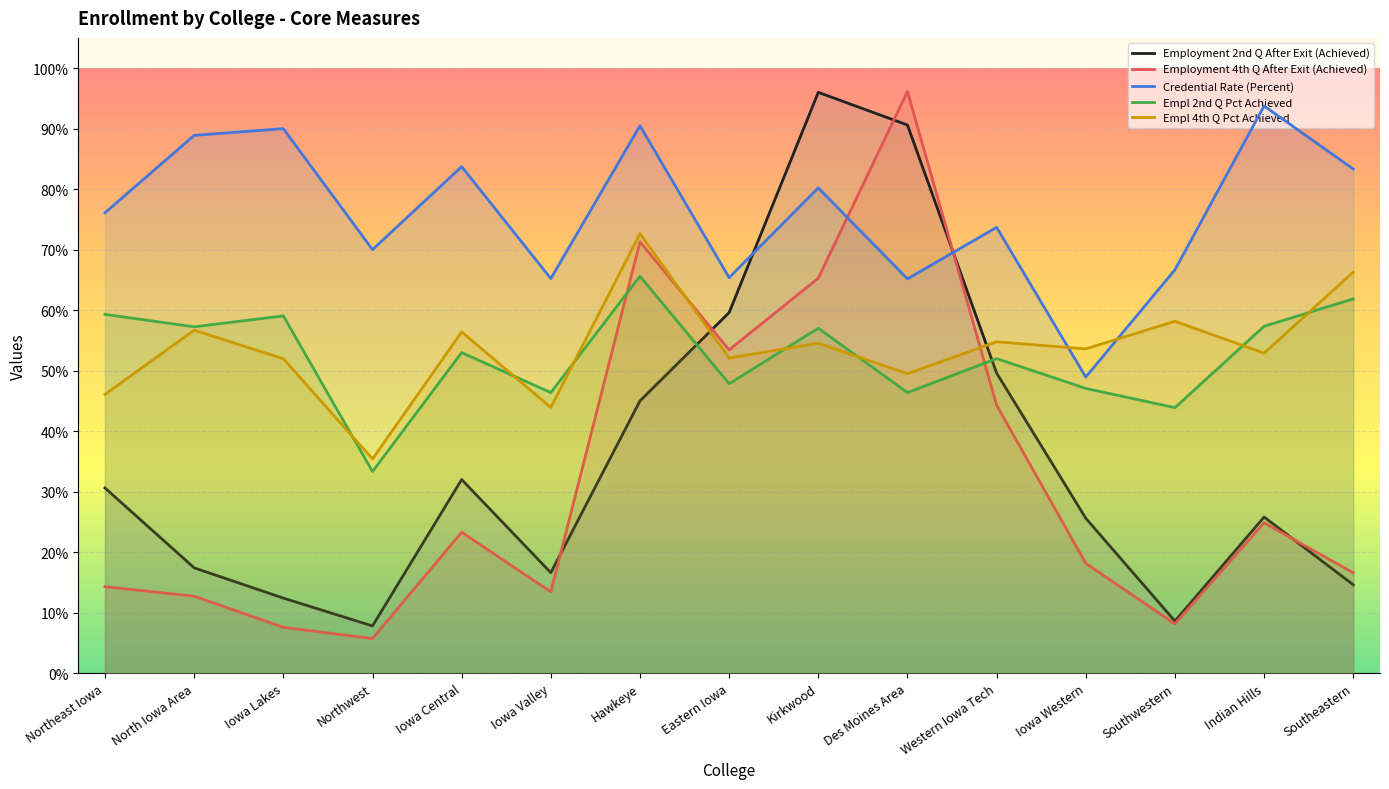

Which series has the largest range (max minus min)?

Employment 4th Q After Exit (Achieved)